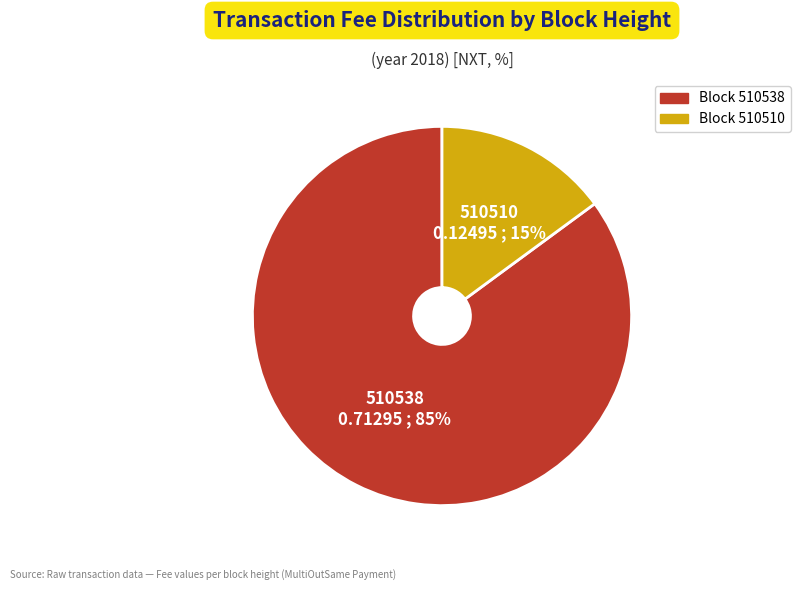

To the nearest percent, what portion does 510510 represent?

15%